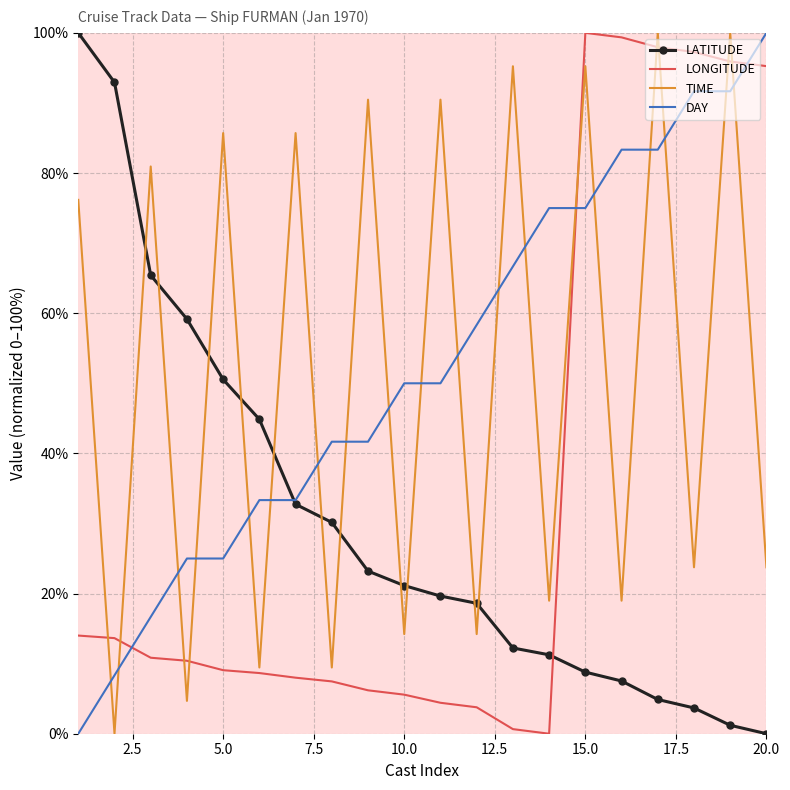

How many values in DAY are above zero?

19